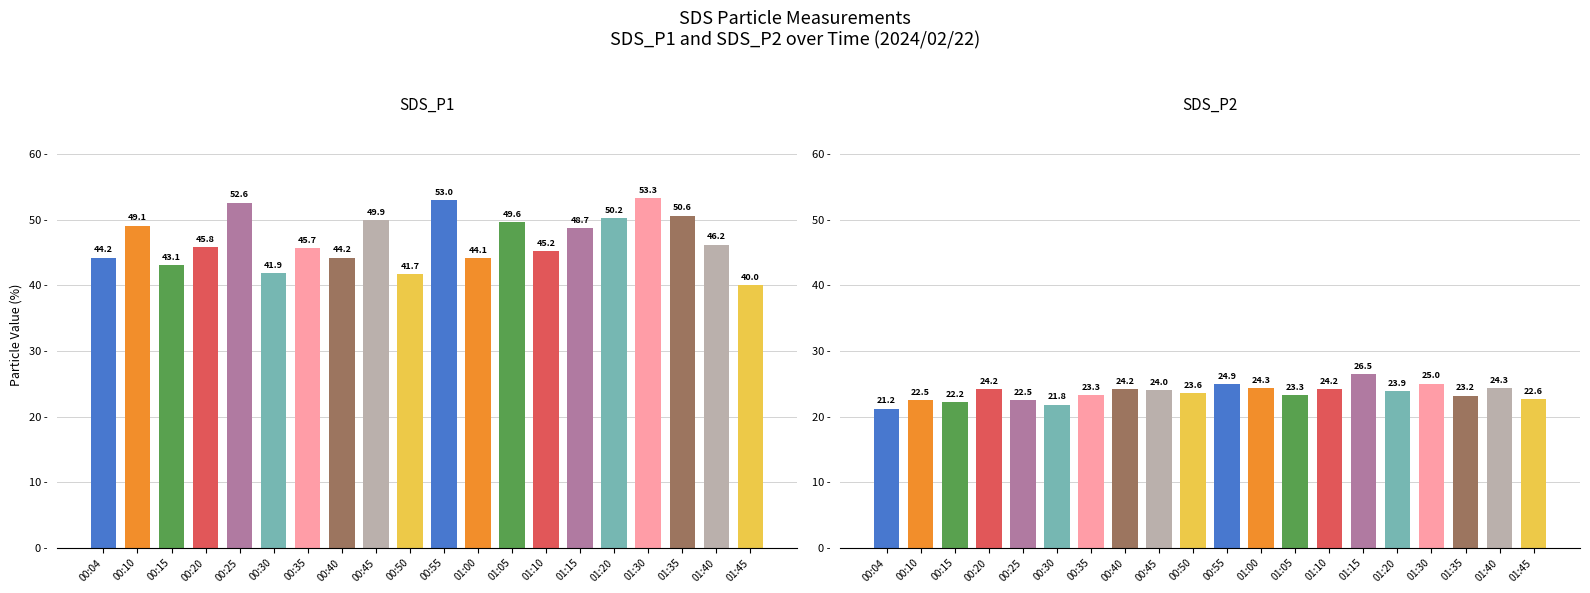

What is the value of the SDS_P2 bar at the 19th from the left?

24.3